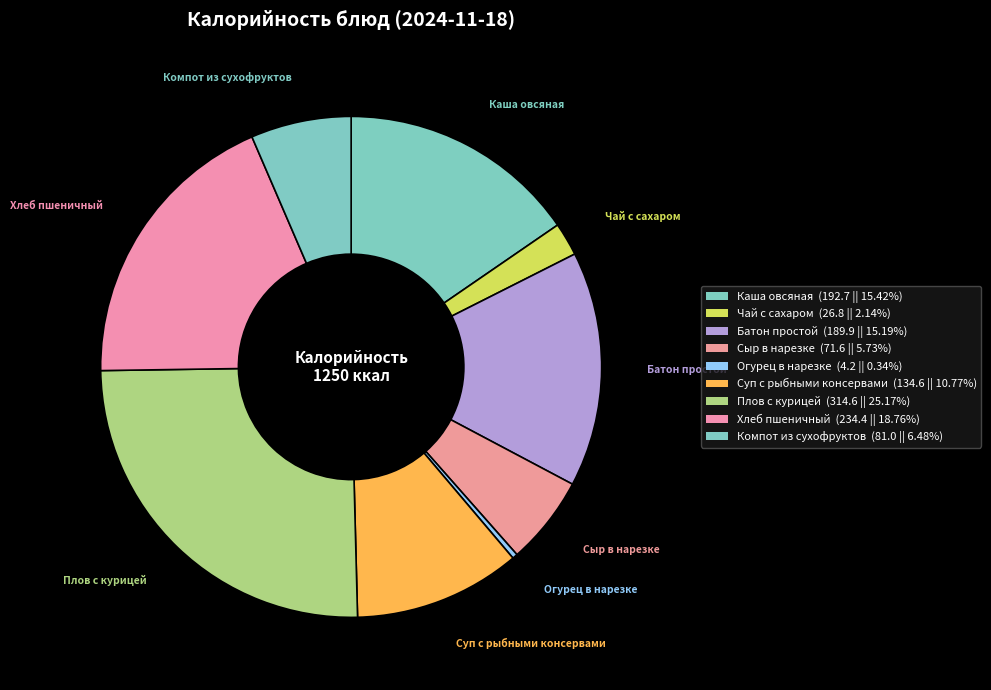

How many segments does this pie chart have?

9